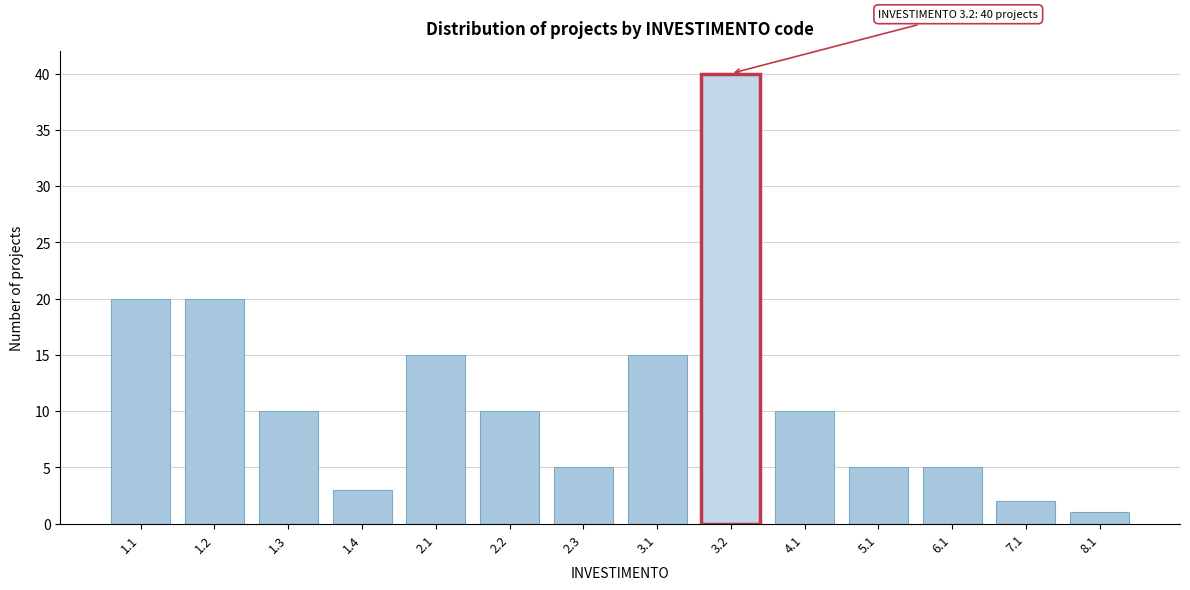

Reading left to right, what are all the values shown in this chart?

1.1=20	1.2=20	1.3=10	1.4=3	2.1=15	2.2=10	2.3=5	3.1=15	3.2=40	4.1=10	5.1=5	6.1=5	7.1=2	8.1=1